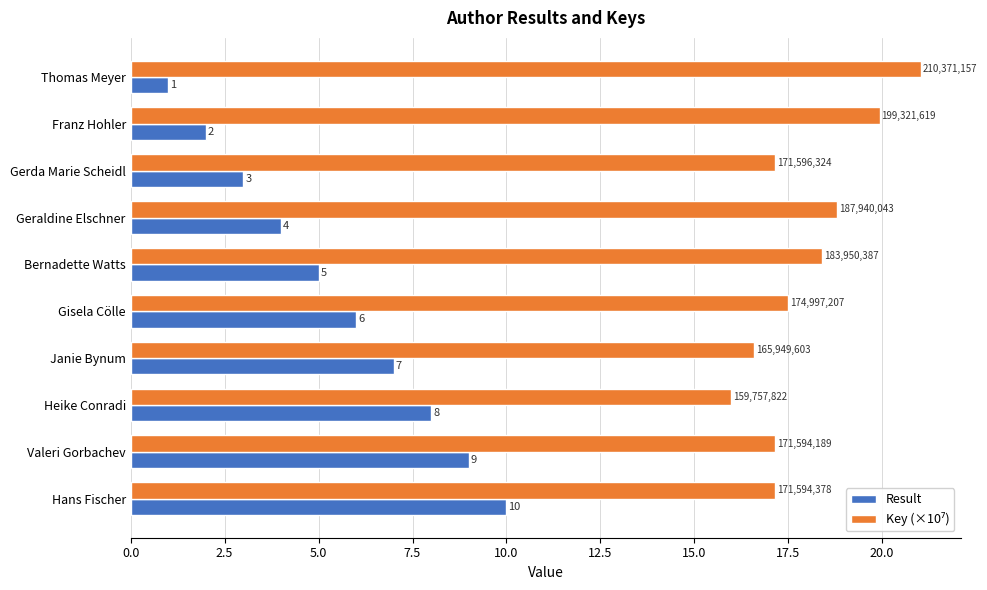

What is the approximate value of Result at Geraldine Elschner?

4.0